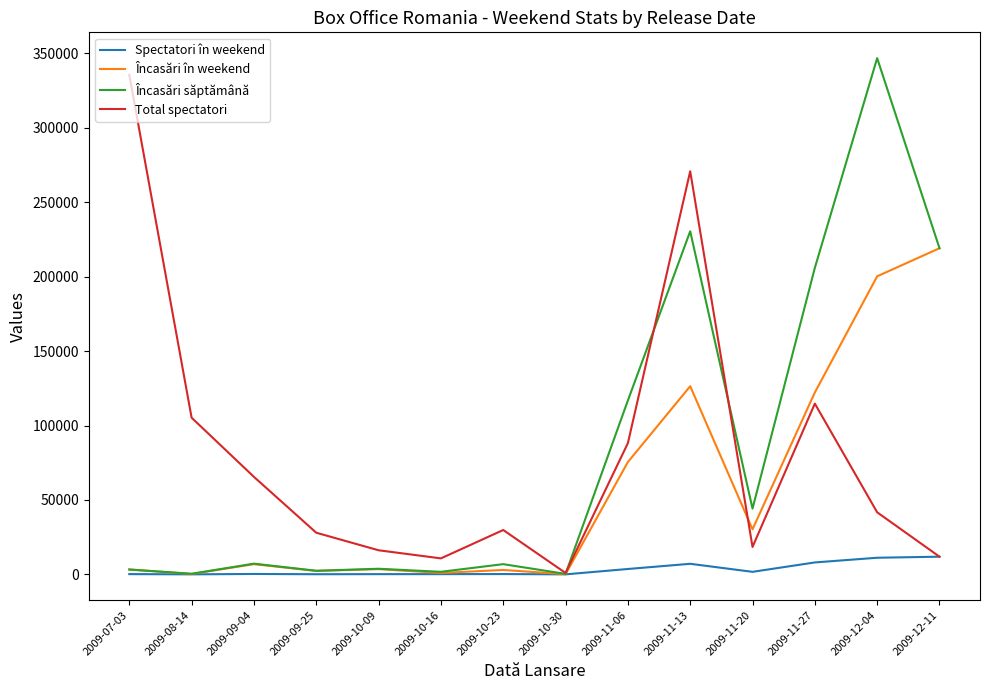

The value of Total spectatori at 2009-11-06 is 25350.2. True or false?

False